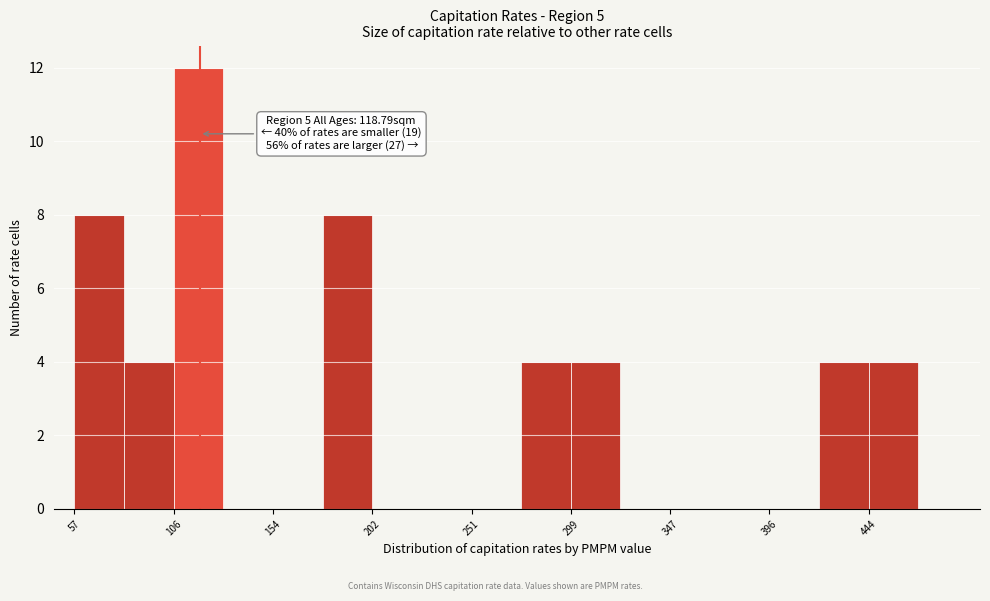

Over which range of the x-axis is the bar tallest?

105 to 130